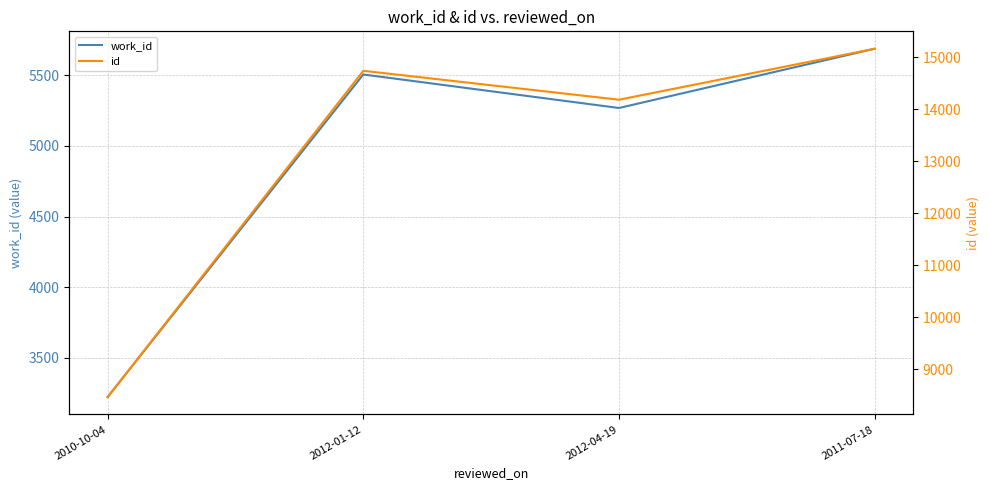

Which series has the largest total across all categories?

id